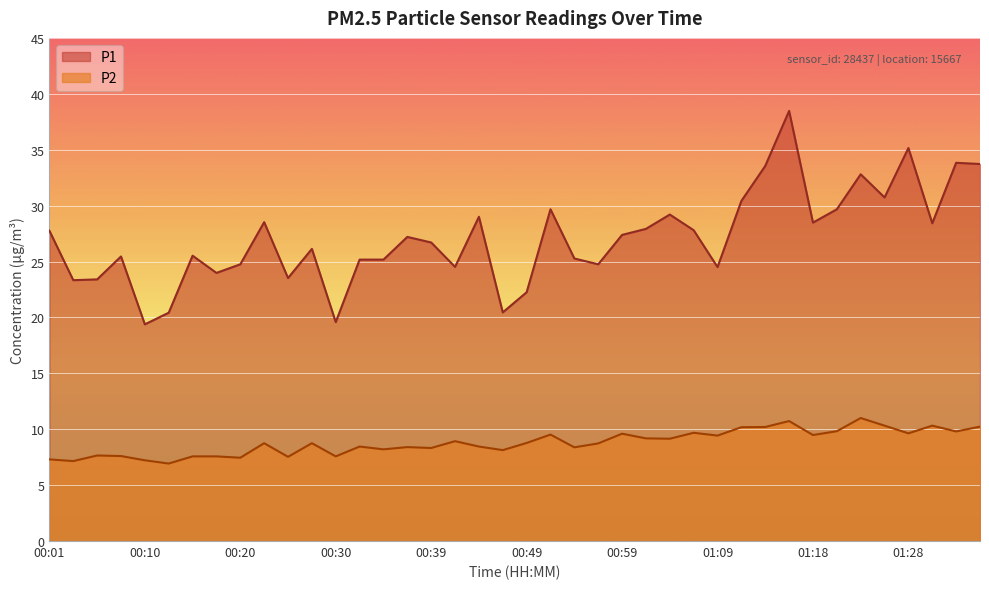

What is the difference between the P2 values at 01:11 and 01:21?

0.4